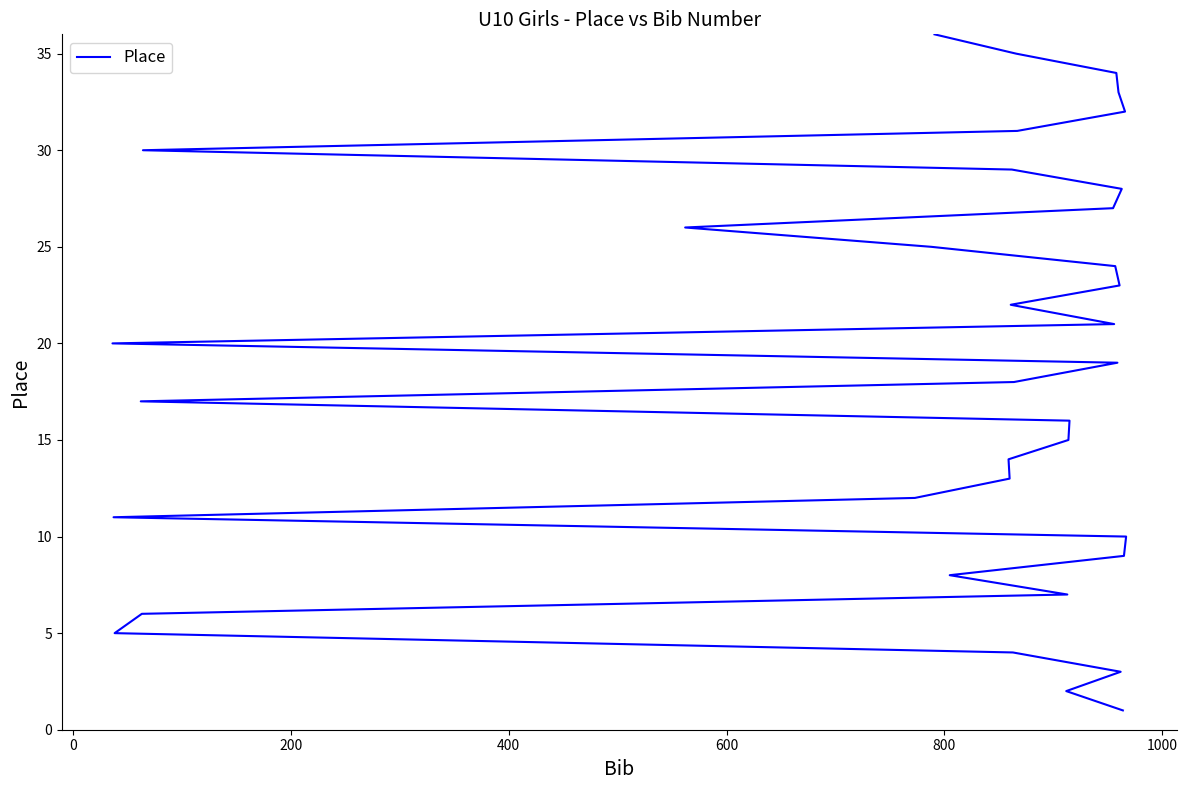

How many data points are less than 19?

18